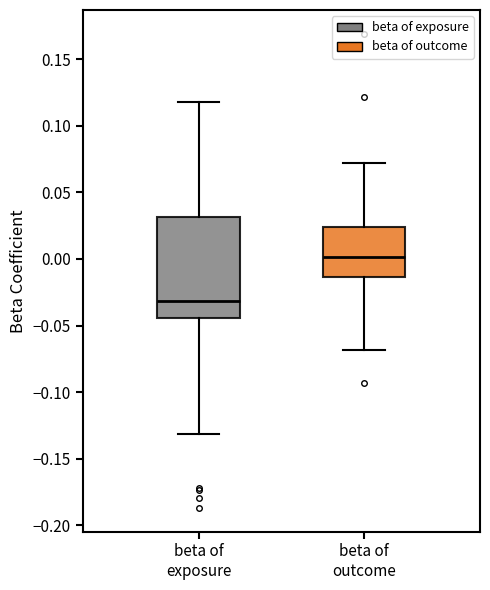

Where does the upper whisker of the box for beta of outcome end on the y-axis? The values are not printed on the chart, so give them approximately, as read against the axis.

0.070